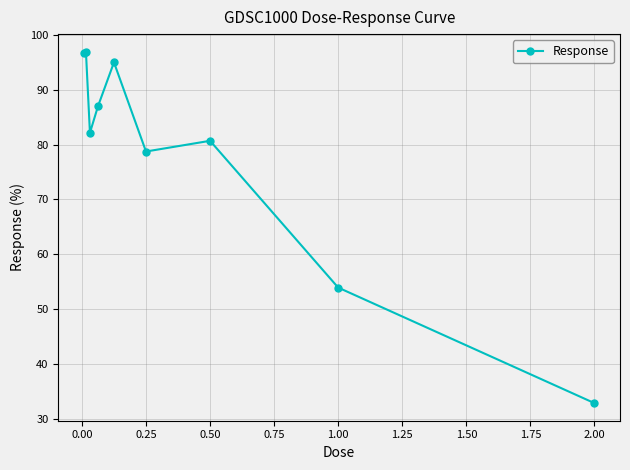

What is the value of the 5th point from the left?

95.0